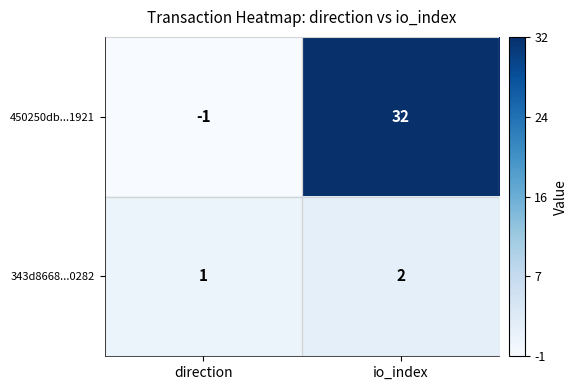

Which category has the lowest value across all series?

direction